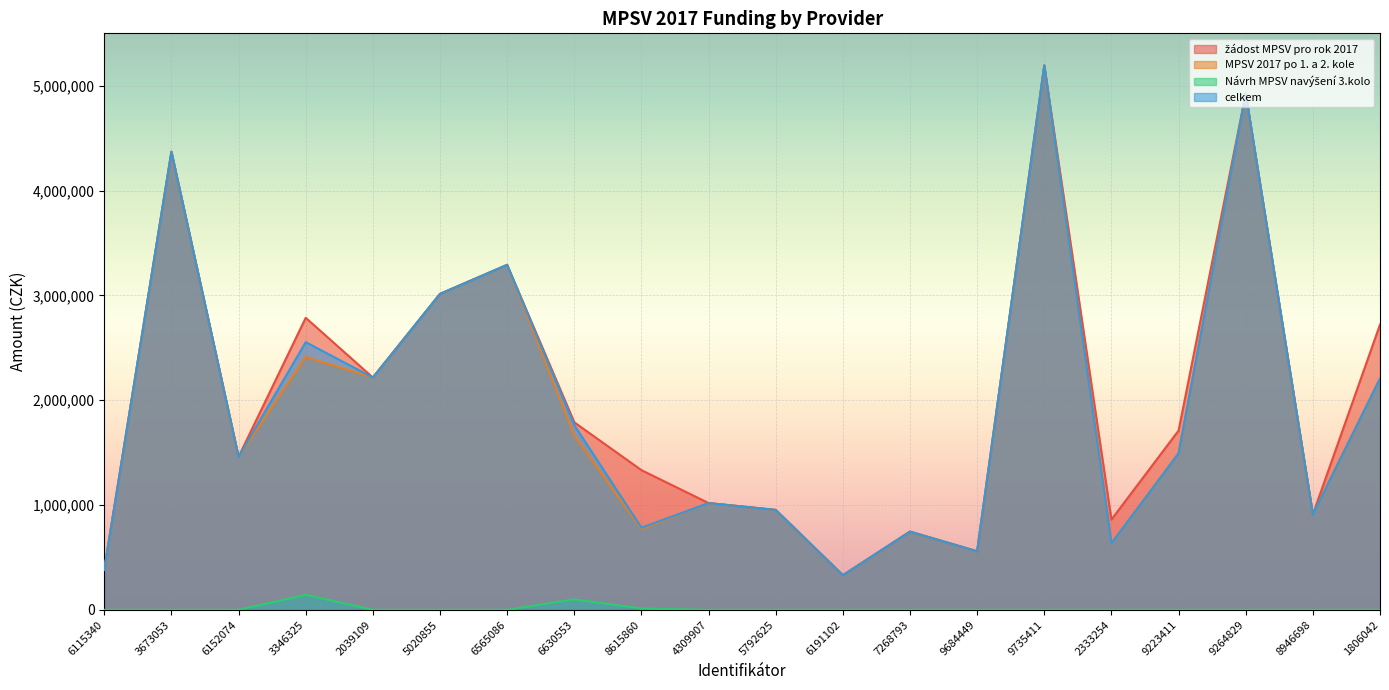

Rank the series by their maximum value, from lowest to highest.

Návrh MPSV navýšení 3.kolo, žádost MPSV pro rok 2017, MPSV 2017 po 1. a 2. kole, celkem